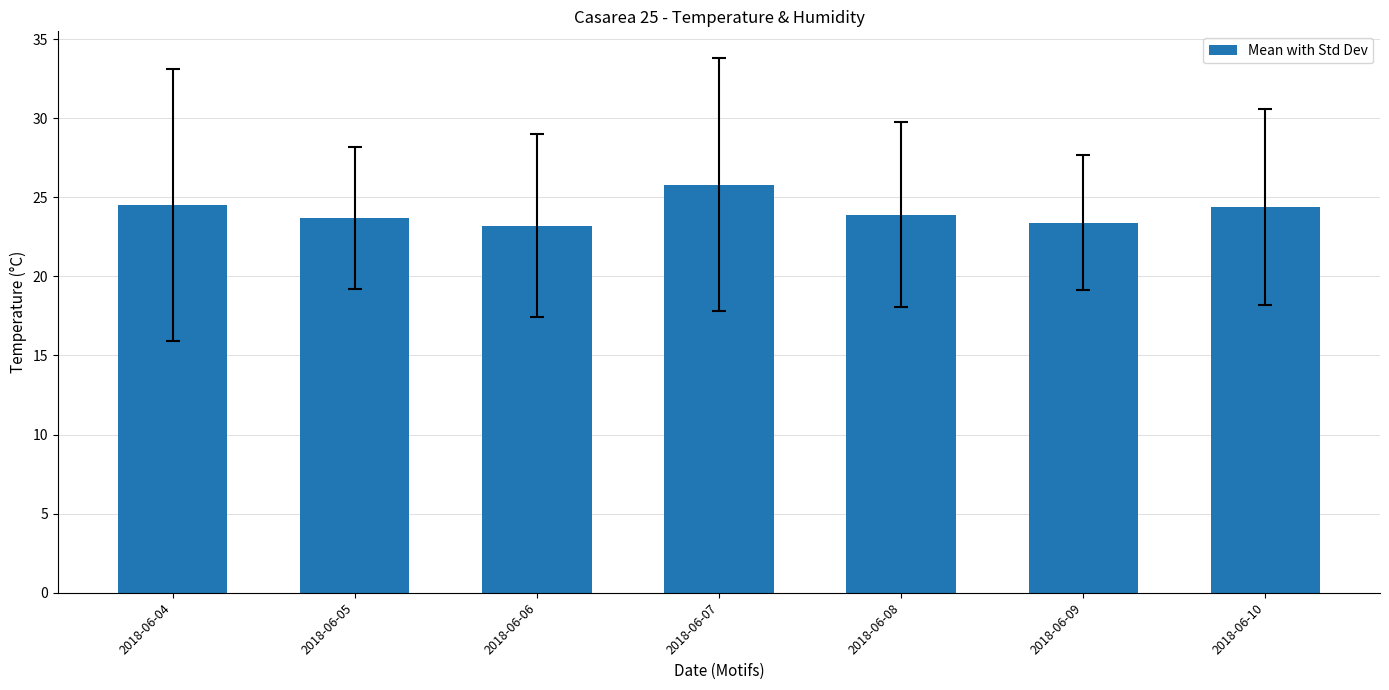

At which category does the chart reach its peak across all series?

2018-06-07